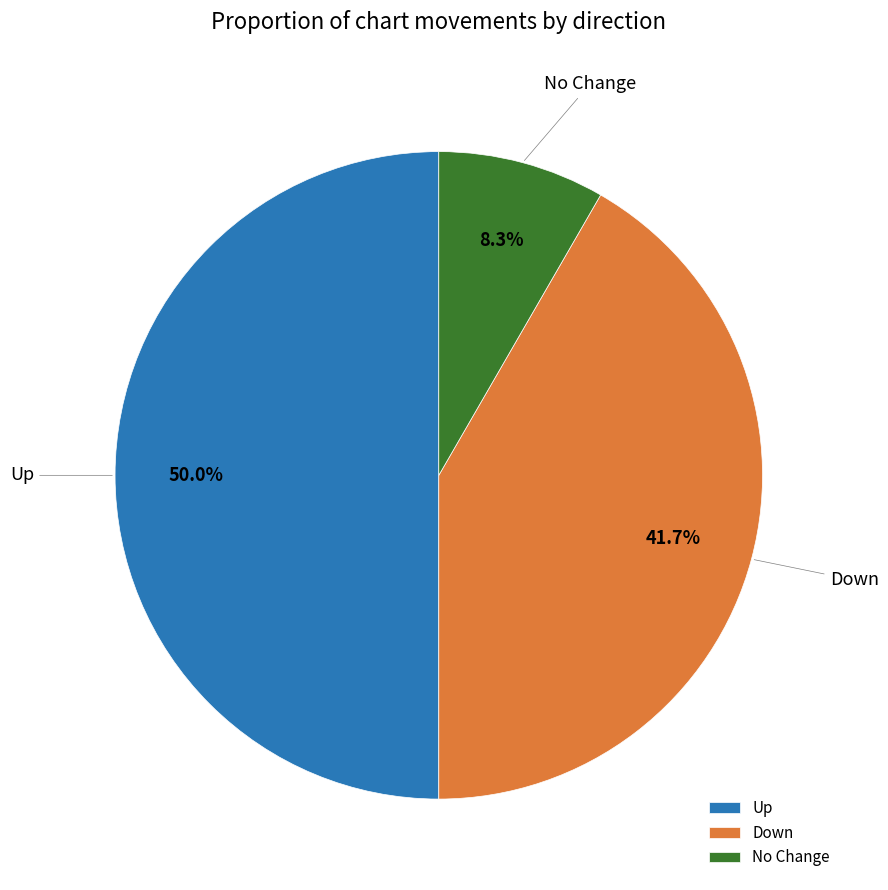

What is the largest slice in the pie chart?

Up